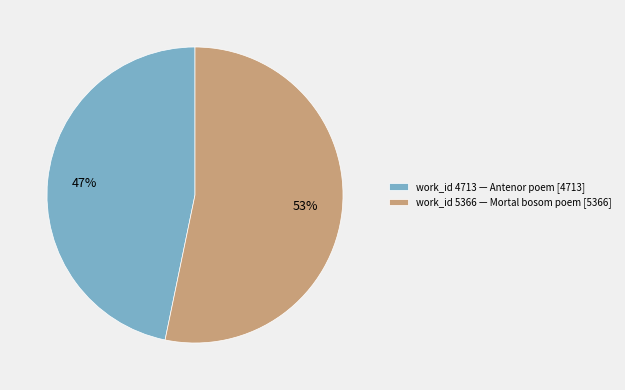

What is the largest slice in the pie chart?

work_id 5366 — Mortal bosom poem [5366]